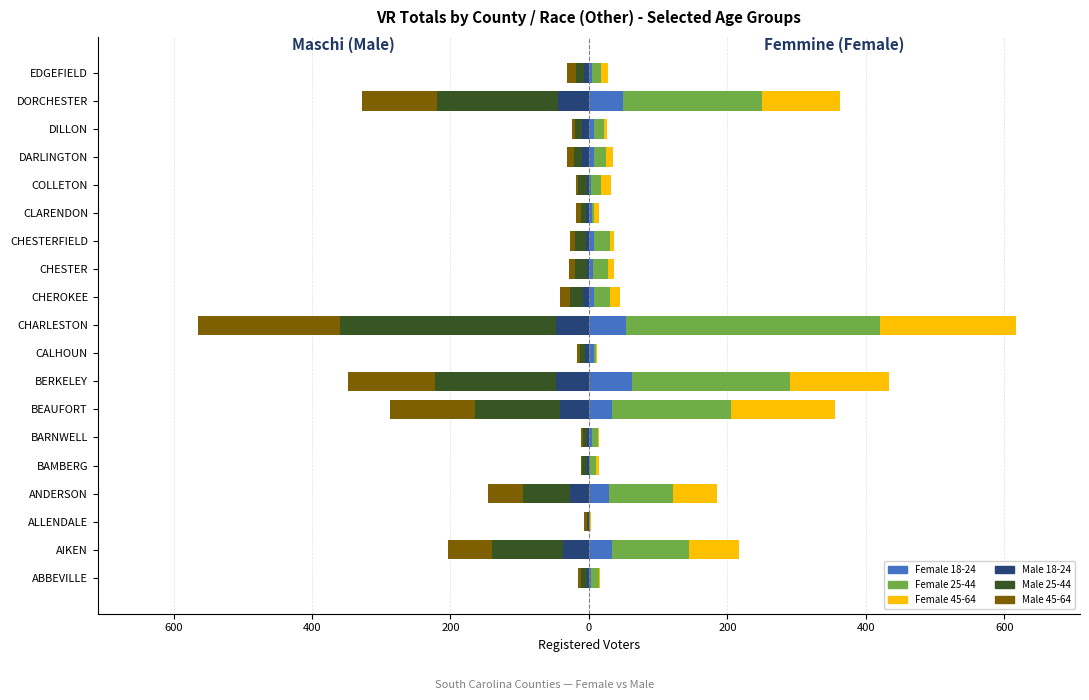

What is the difference between the maximum and minimum values in the Female 18-24 series?

62